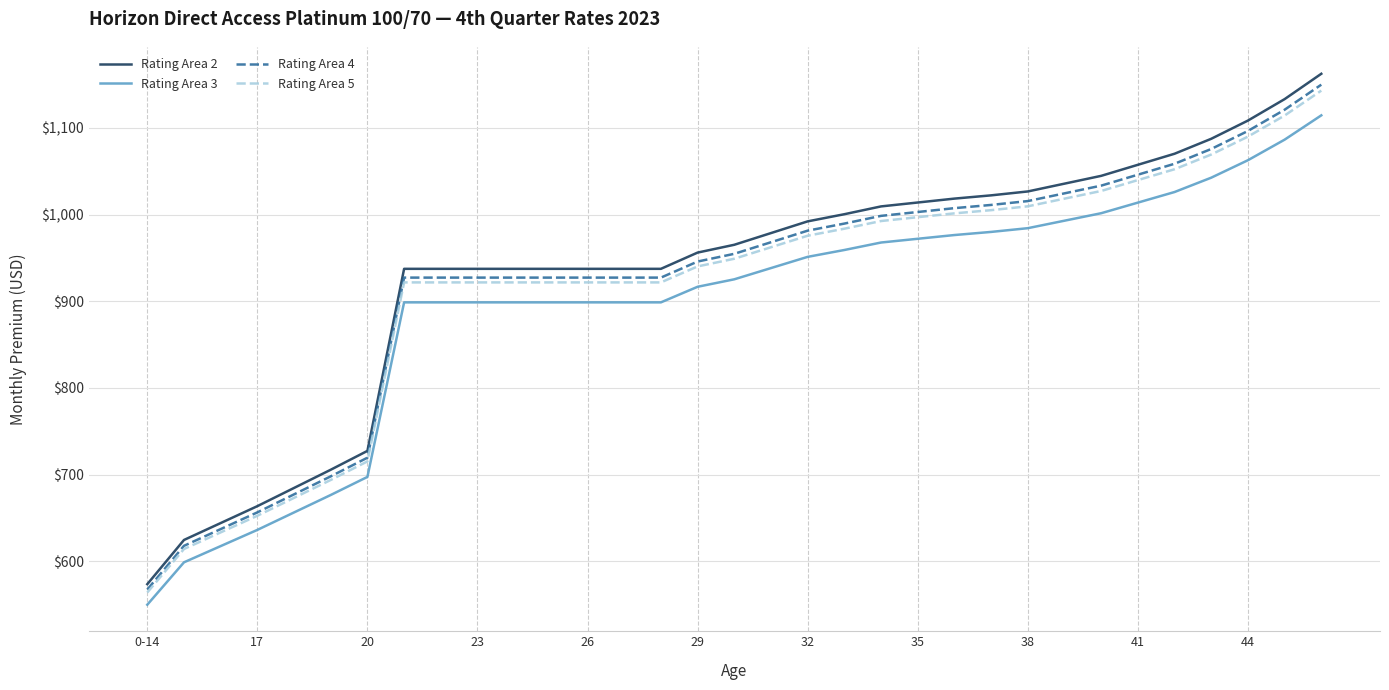

Does the chart display data point markers on the line(s)?

No